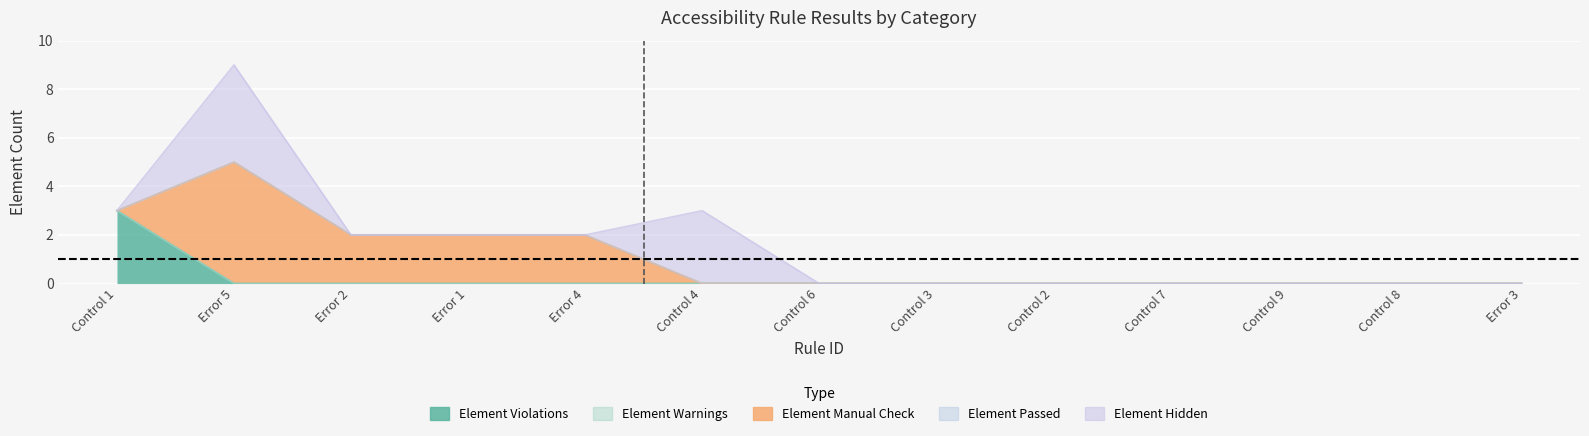

Reading left to right, extract all data points from this chart.

Element Violations: Control 1=3	Error 5=0	Error 2=0	Error 1=0	Error 4=0	Control 4=0	Control 6=0	Control 3=0	Control 2=0	Control 7=0	Control 9=0	Control 8=0	Error 3=0
Element Warnings: Control 1=0	Error 5=0	Error 2=0	Error 1=0	Error 4=0	Control 4=0	Control 6=0	Control 3=0	Control 2=0	Control 7=0	Control 9=0	Control 8=0	Error 3=0
Element Manual Check: Control 1=0	Error 5=5	Error 2=2	Error 1=2	Error 4=2	Control 4=0	Control 6=0	Control 3=0	Control 2=0	Control 7=0	Control 9=0	Control 8=0	Error 3=0
Element Passed: Control 1=0	Error 5=0	Error 2=0	Error 1=0	Error 4=0	Control 4=0	Control 6=0	Control 3=0	Control 2=0	Control 7=0	Control 9=0	Control 8=0	Error 3=0
Element Hidden: Control 1=0	Error 5=4	Error 2=0	Error 1=0	Error 4=0	Control 4=3	Control 6=0	Control 3=0	Control 2=0	Control 7=0	Control 9=0	Control 8=0	Error 3=0